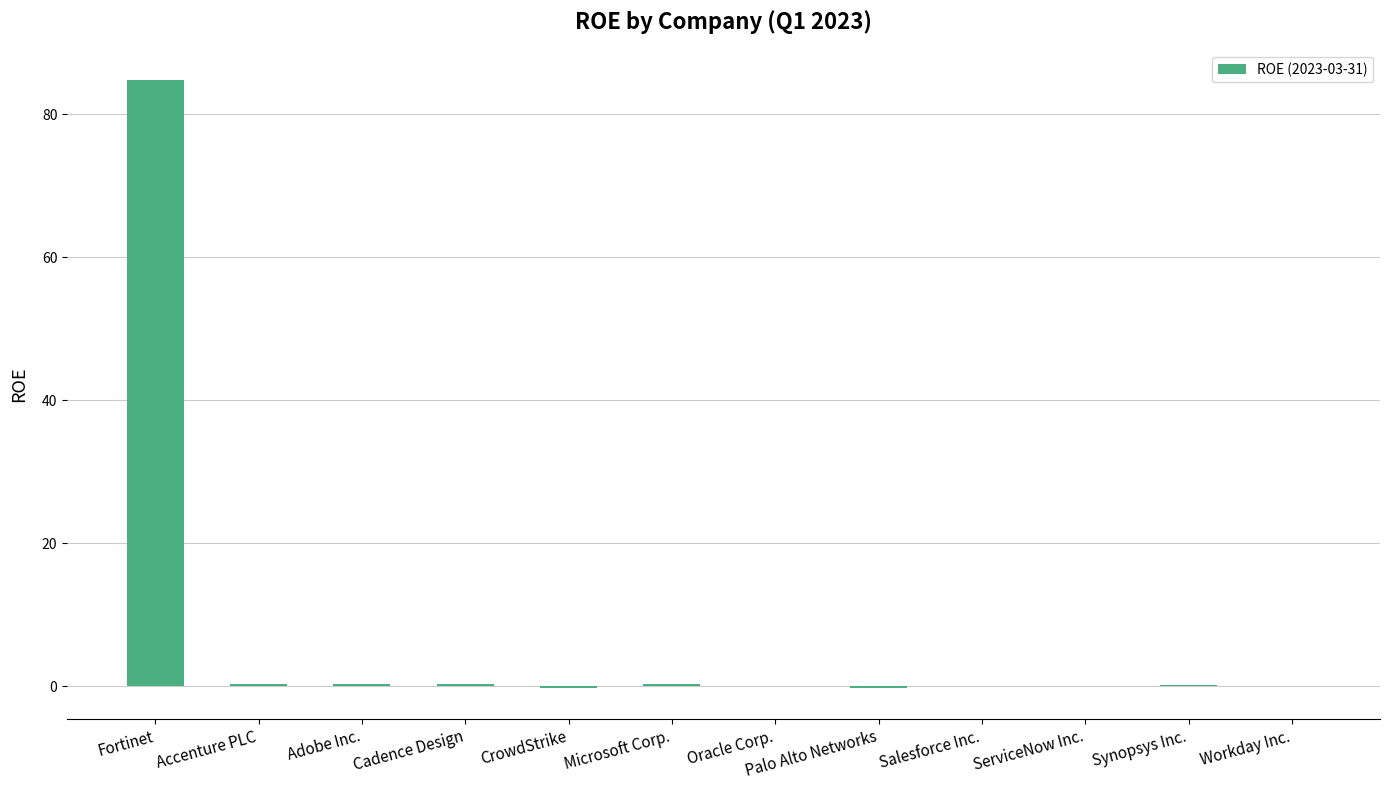

What is the change in value from Palo Alto Networks to Synopsys Inc.?

+0.4